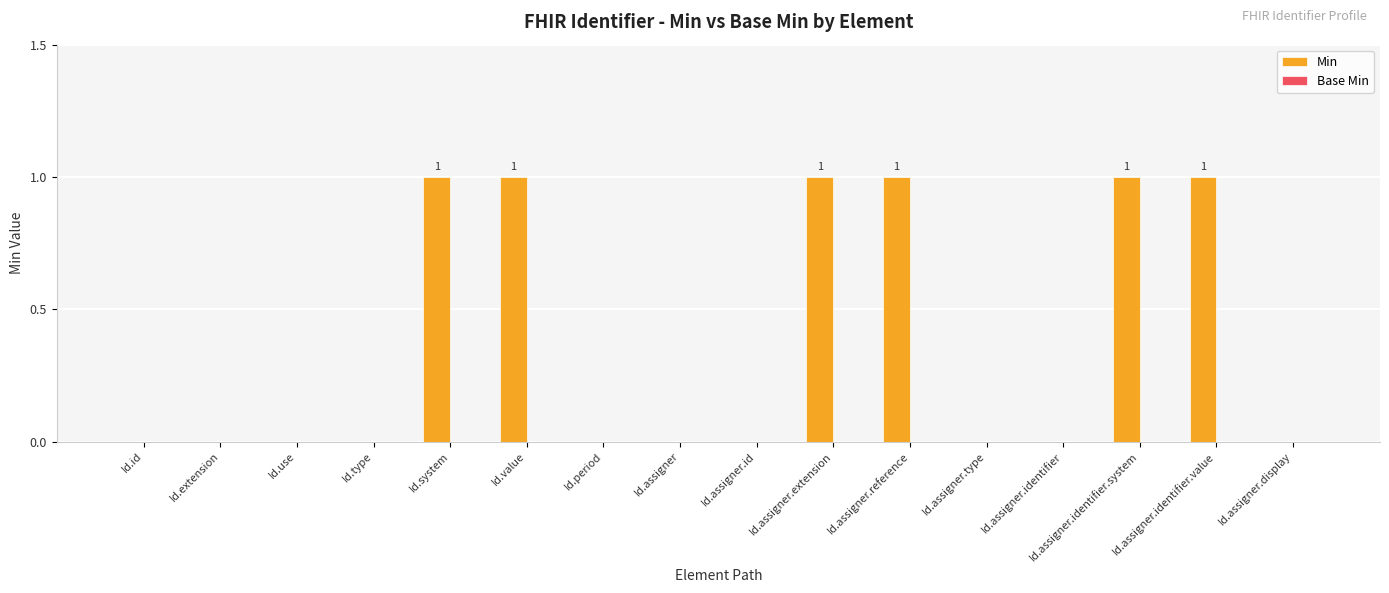

Between Id.assigner.display and Id.assigner.reference, which is larger?

Id.assigner.reference